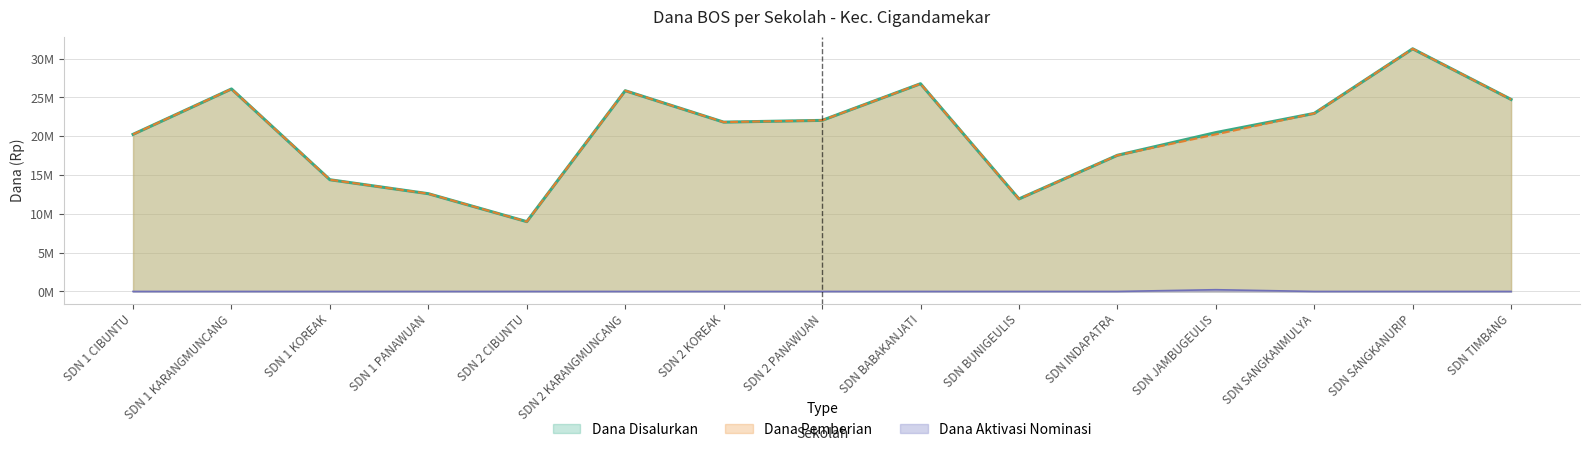

True or false: Dana Disalurkan and Dana Aktivasi Nominasi intersect in this chart.

False